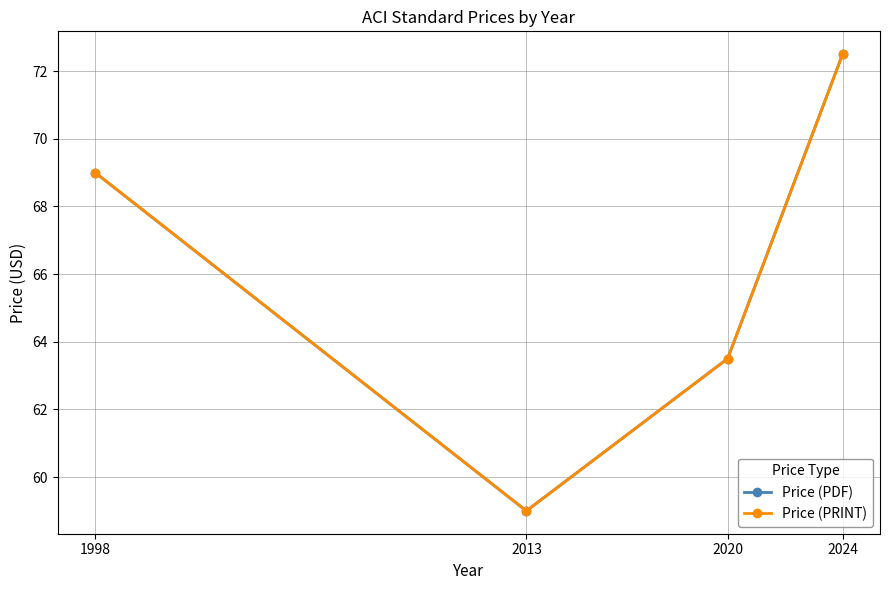

True or false: Price (PRINT) and Price (PDF) cross at least once.

False